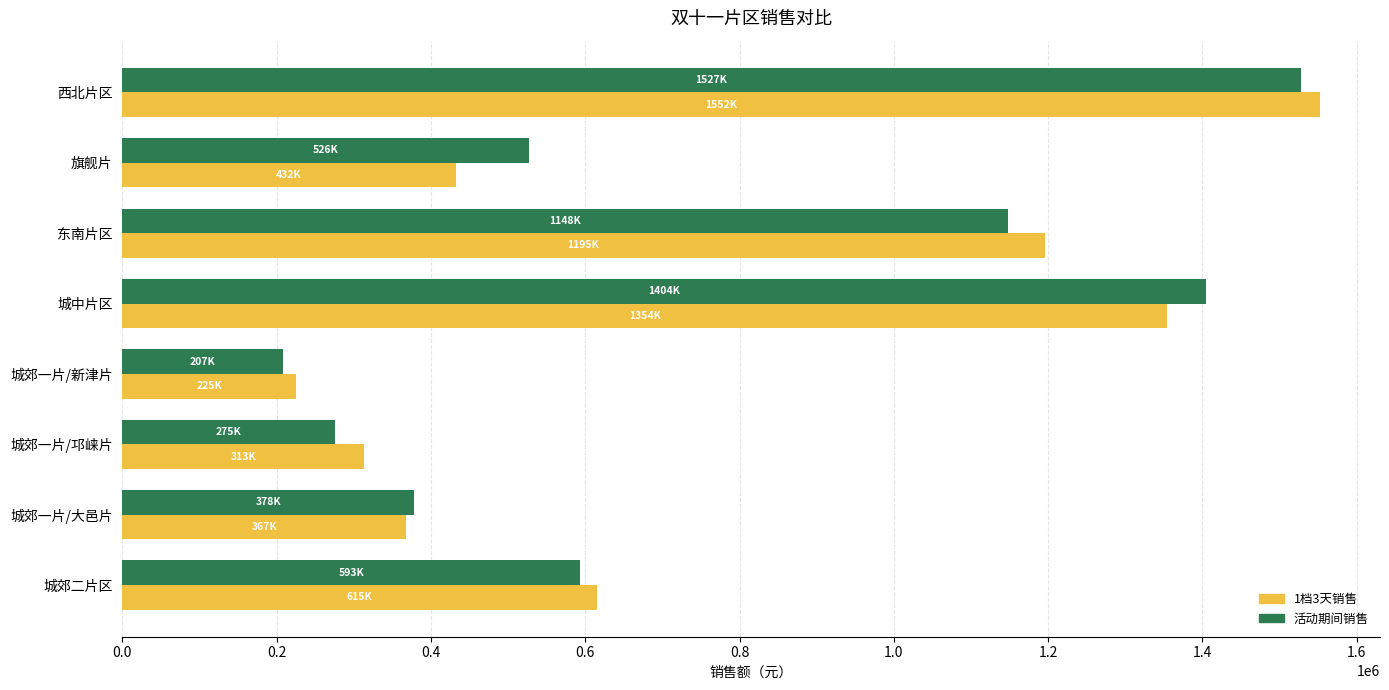

Which series has the widest spread of values?

1档3天销售